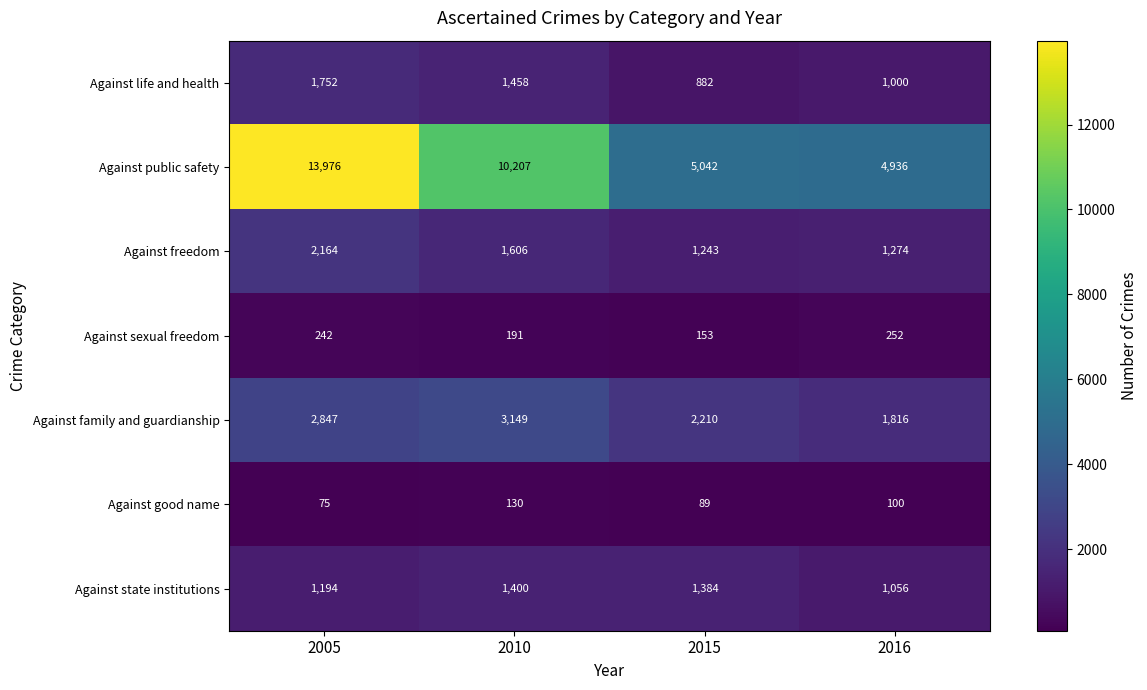

What is the average value of the Against public safety series?

8540